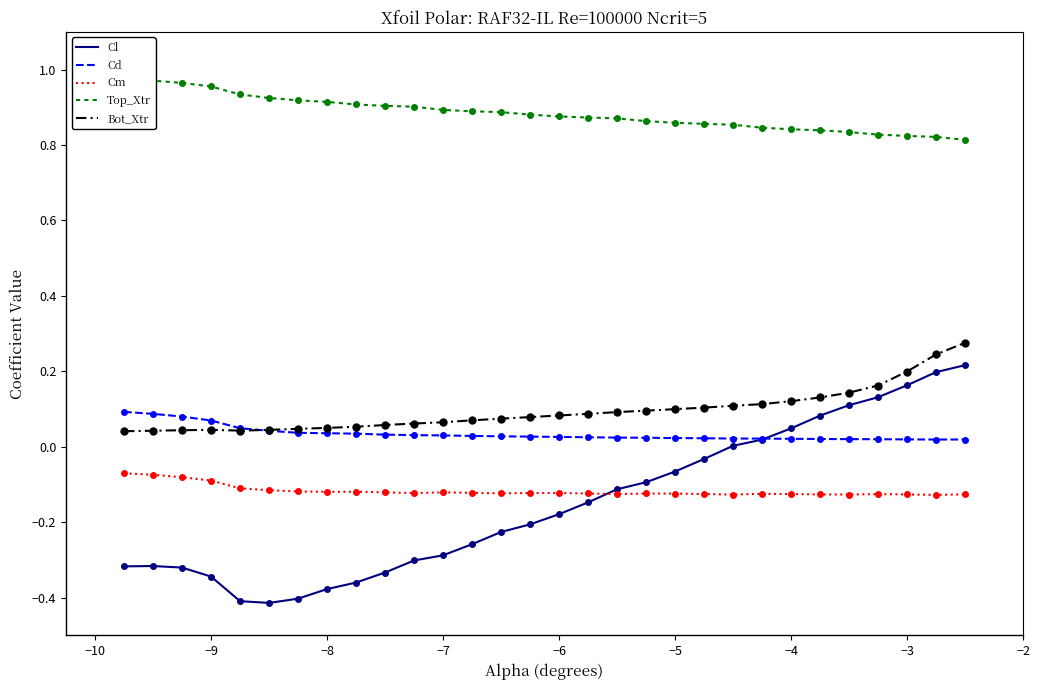

Which series has the largest Y range (max minus min)?

Cl